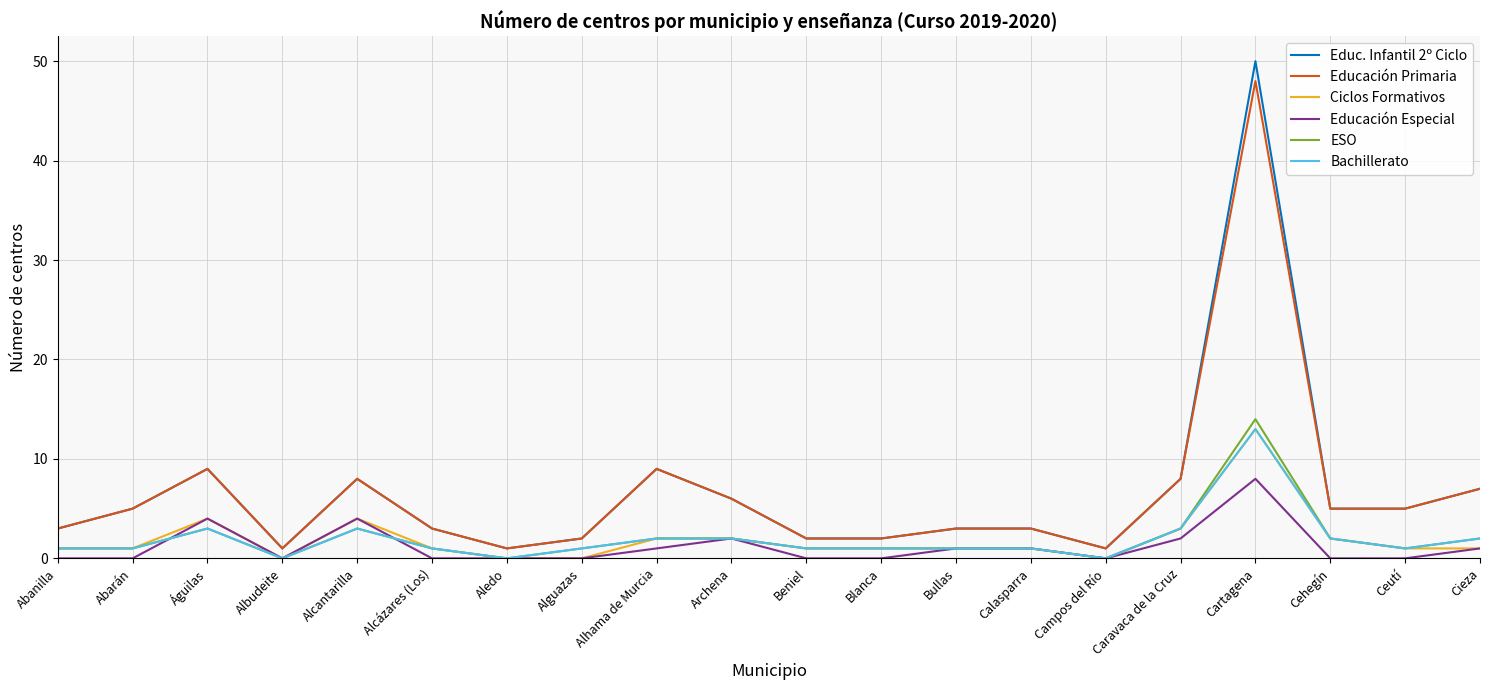

Reading left to right, what are all the values shown in this chart?

Educ. Infantil 2º Ciclo: 3	5	9	1	8	3	1	2	9	6	2	2	3	3	1	8	50	5	5	7
Educación Primaria: 3	5	9	1	8	3	1	2	9	6	2	2	3	3	1	8	48	5	5	7
Ciclos Formativos: 1	1	4	0	4	1	0	0	2	2	1	1	1	1	0	3	13	2	1	1
Educación Especial: 0	0	4	0	4	0	0	0	1	2	0	0	1	1	0	2	8	0	0	1
ESO: 1	1	3	0	3	1	0	1	2	2	1	1	1	1	0	3	14	2	1	2
Bachillerato: 1	1	3	0	3	1	0	1	2	2	1	1	1	1	0	3	13	2	1	2